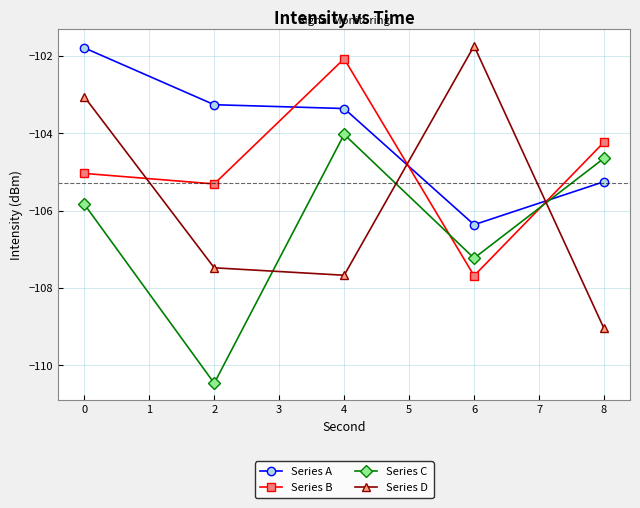

The Series D series shows -57.7 at 2. True or false?

False